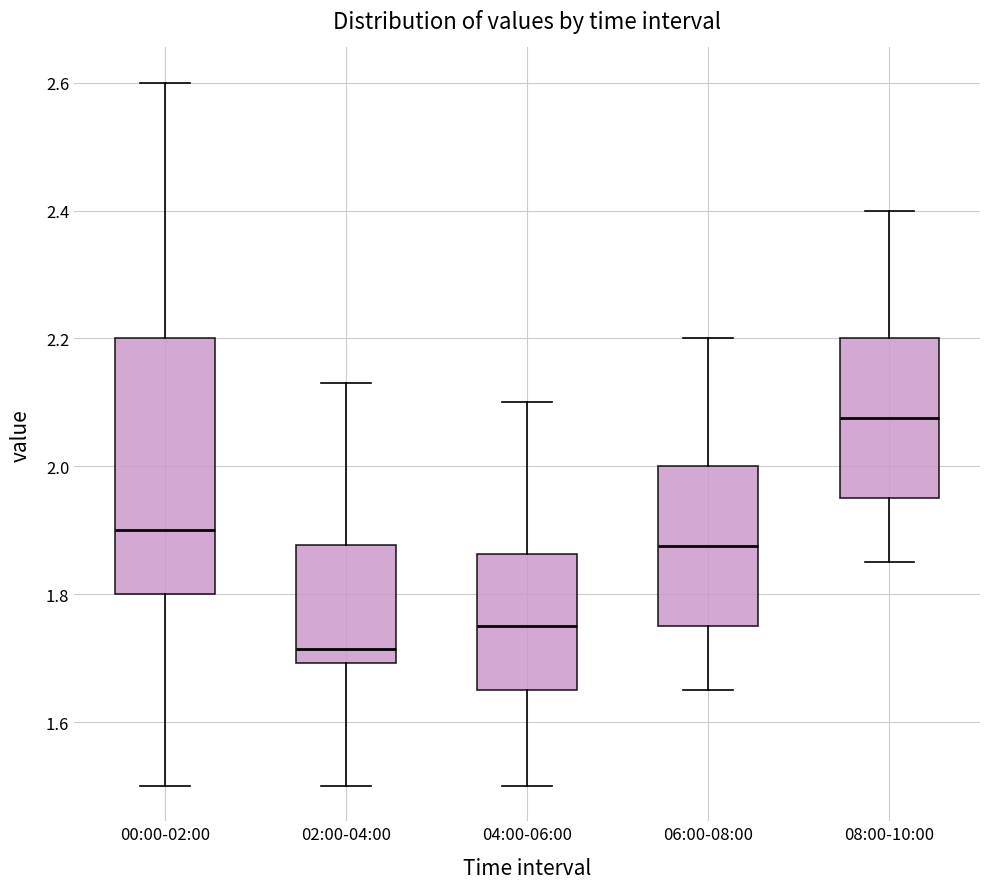

Where does the lower whisker of the box for 08:00-10:00 end on the y-axis? The values are not printed on the chart, so give them approximately, as read against the axis.

1.86